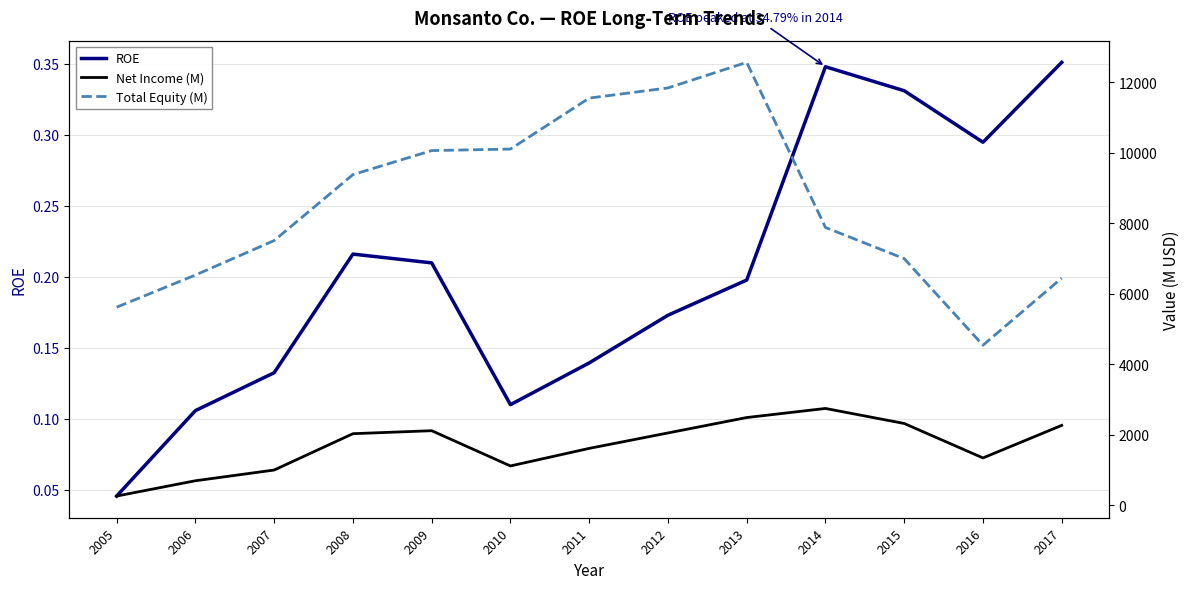

Which series has the widest spread of values?

Total Equity (M)